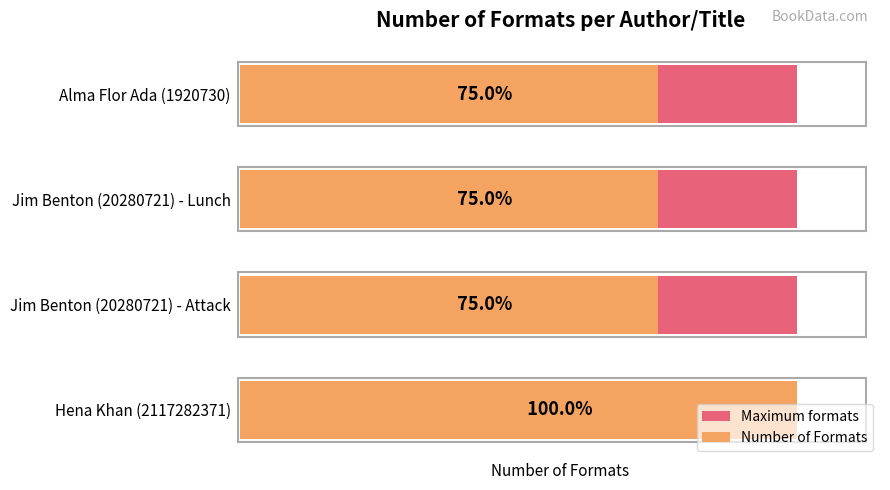

What is the difference between the highest and lowest values at 1?

2.5